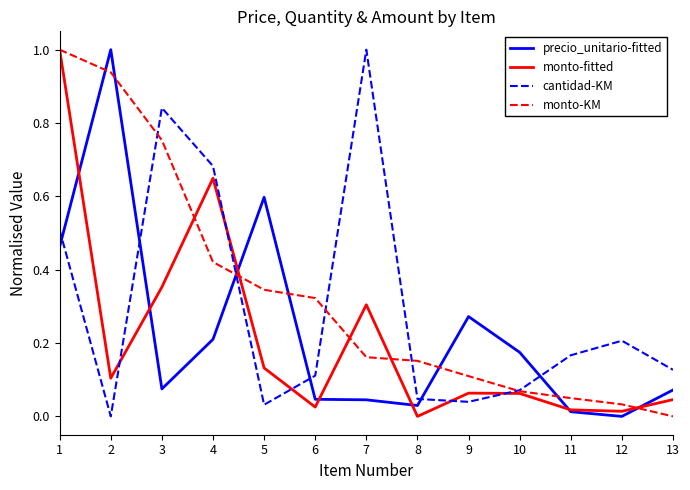

What is the total value across all series at 3?

2.0